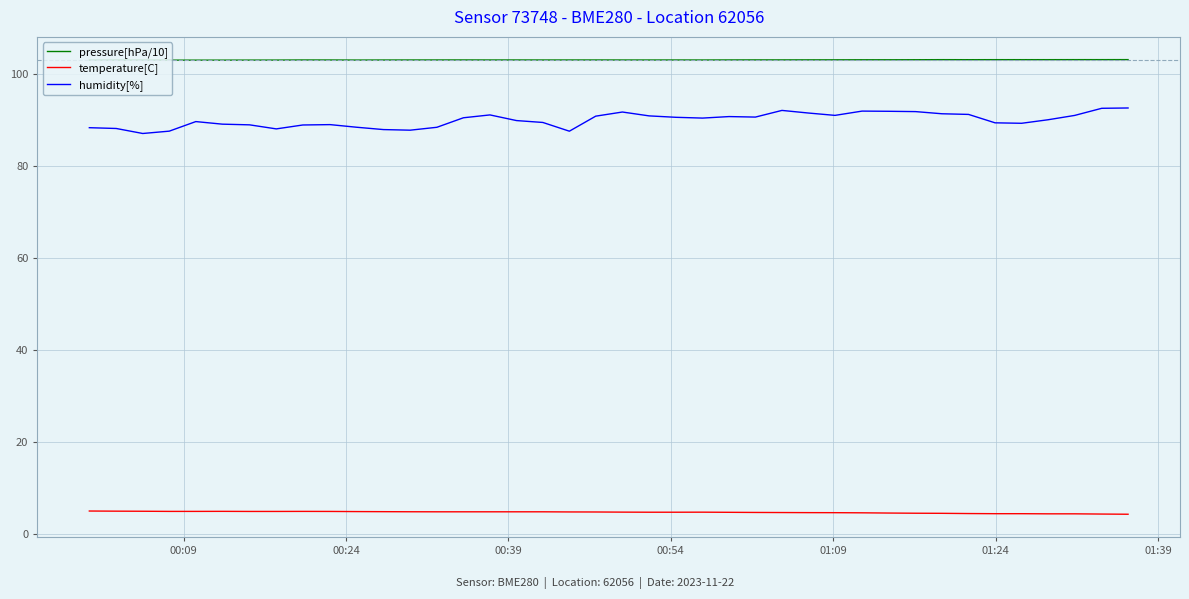

List the series in order of their peak value, lowest first.

temperature[C], humidity[%], pressure[hPa/10]